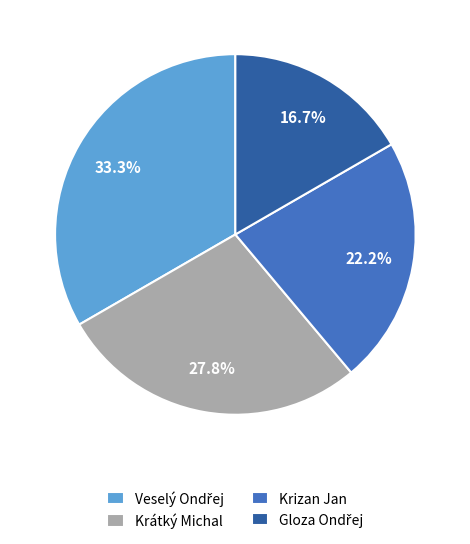

What percentage is NOT represented by Krátký Michal?

72.2%